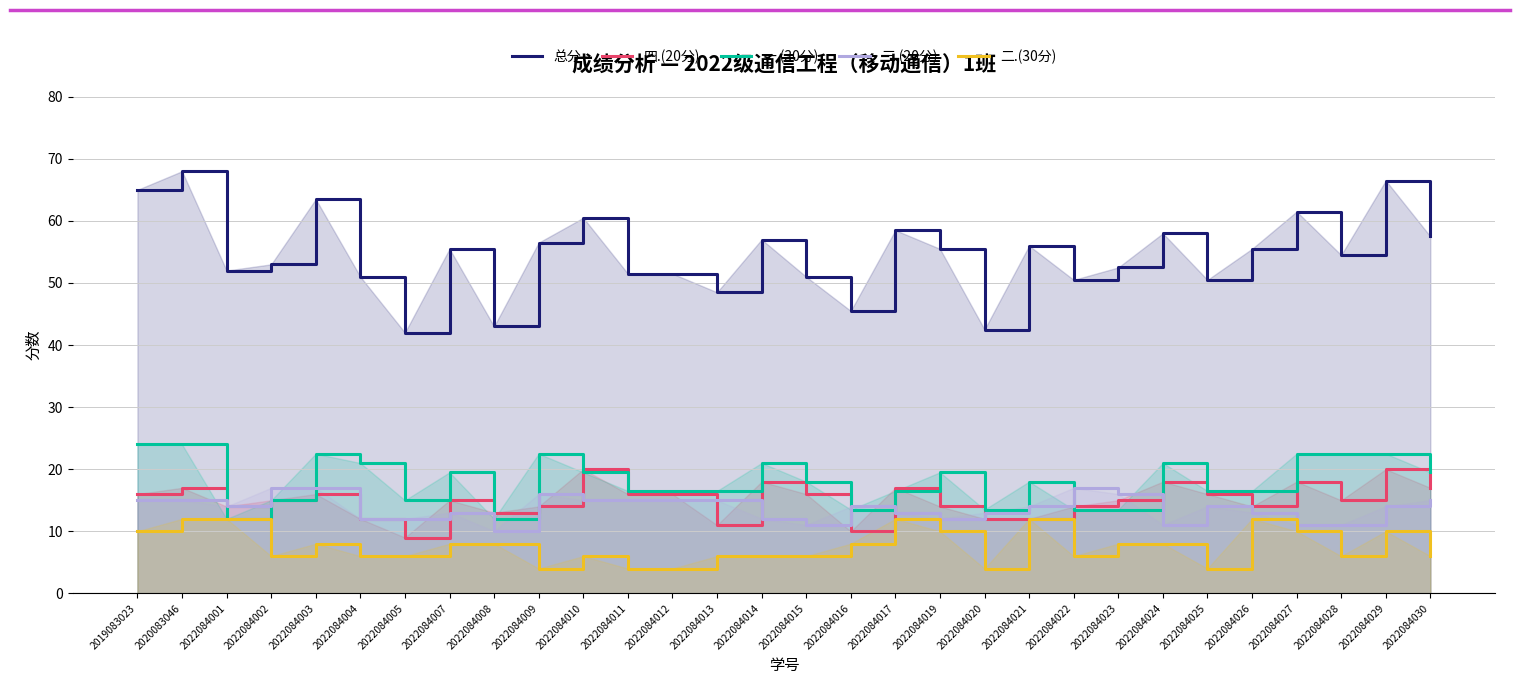

What is the highest value of the 一.(30分) series?

24.0